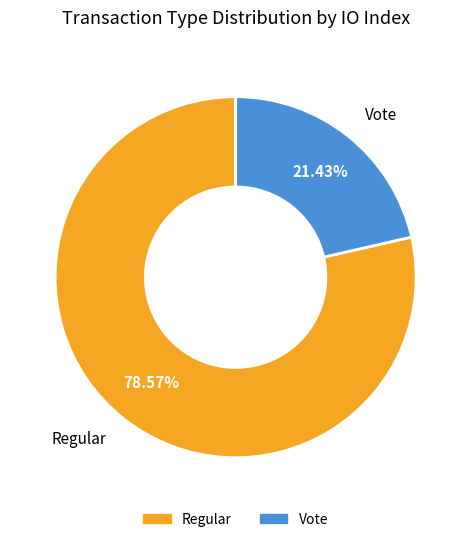

Is there any slice that represents more than half of the pie?

Yes